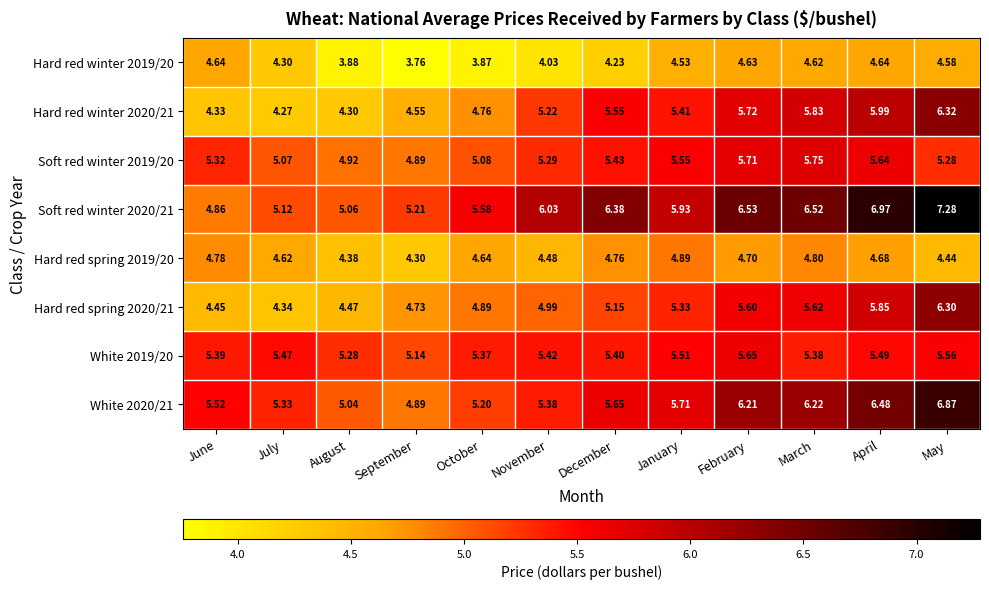

Where does the Hard red spring 2020/21 series first go above 5?

December